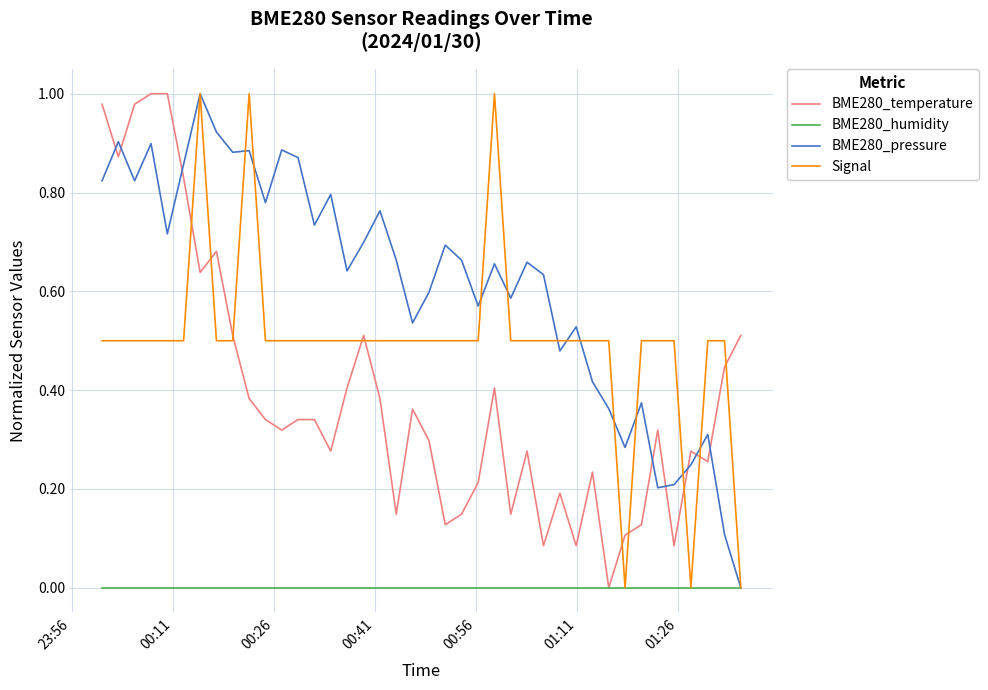

How many times do BME280_temperature and BME280_pressure cross each other?

8